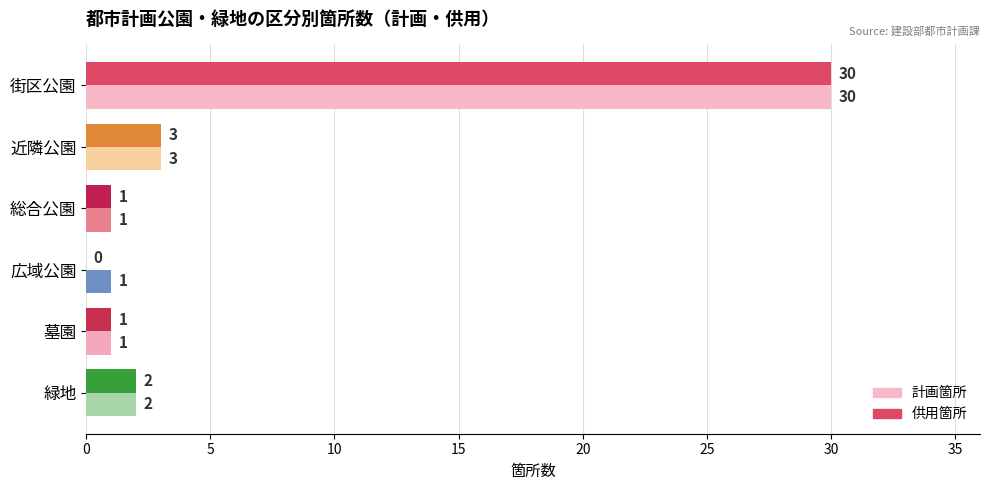

What is the total value across all series at 近隣公園?

6